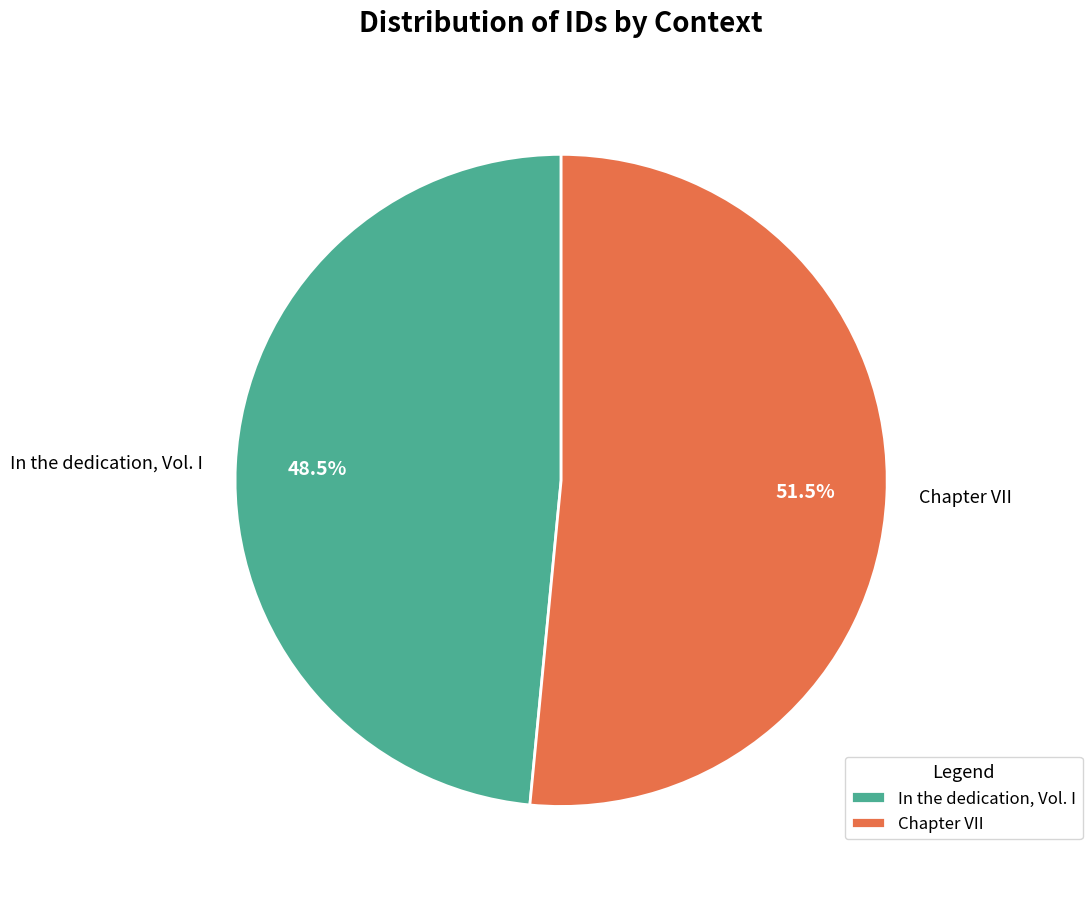

Approximately how many times larger is the value at Chapter VII compared to In the dedication, Vol. I?

1.1